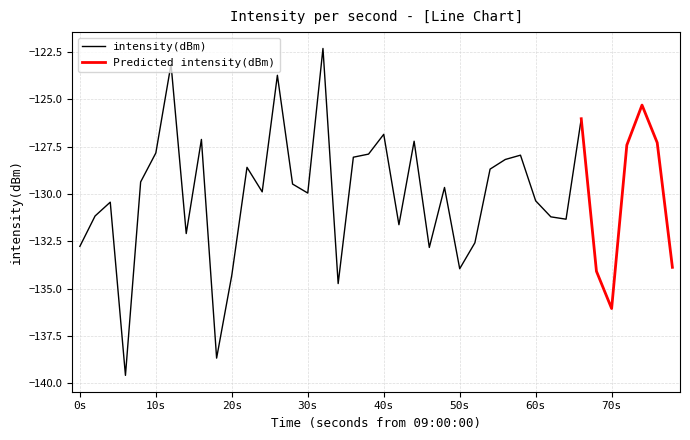

At which label does intensity(dBm) first exceed -129?

10s